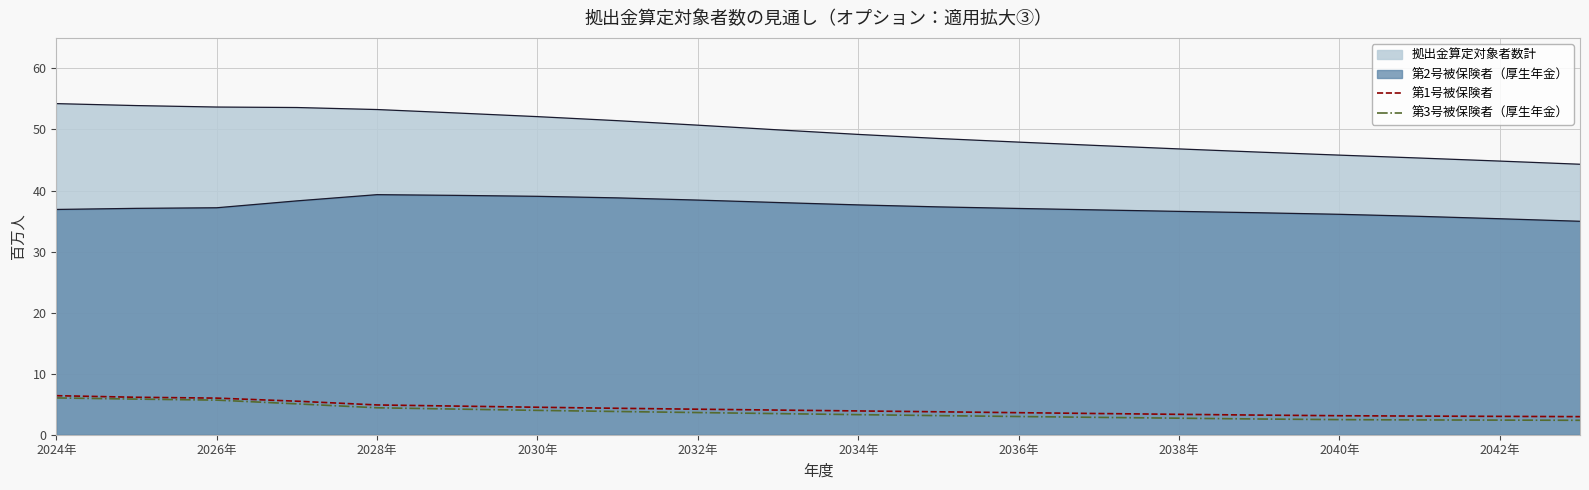

True or false: 第3号被保険者（厚生年金） and 第1号被保険者 intersect in this chart.

False